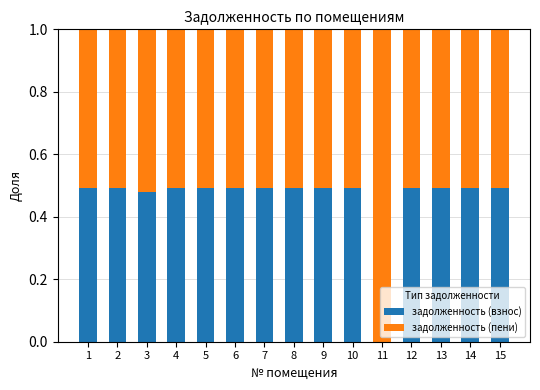

What is the sum of all задолженность (взнос) values?

6.9